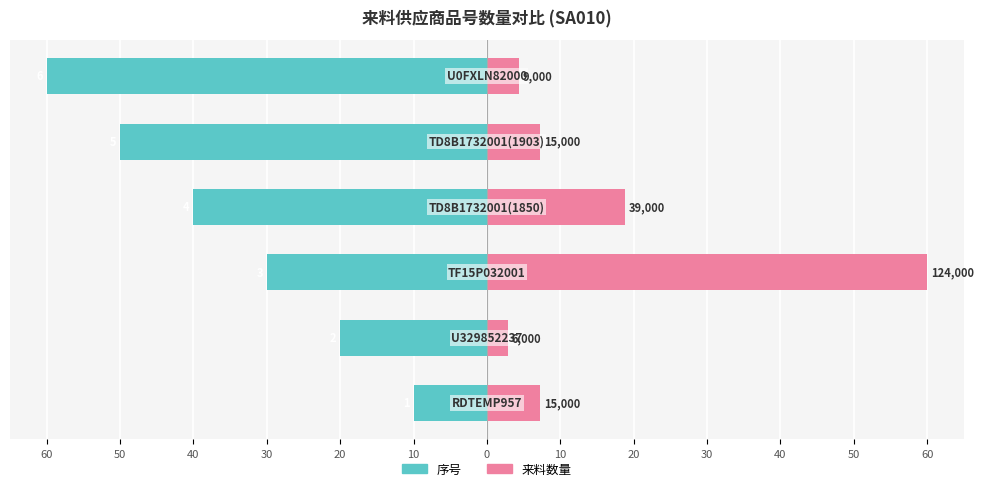

List the series in order of their overall mean, highest first.

来料数量, 序号